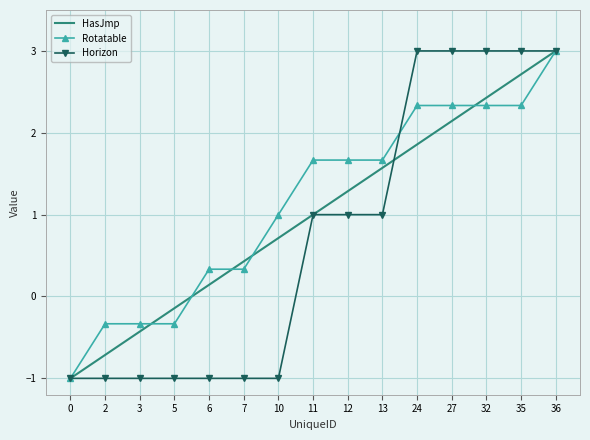

Reading left to right, extract all data points from this chart.

HasJmp: 0=-1.0	2=-0.7	3=-0.4	5=-0.1	6=0.1	7=0.4	10=0.7	11=1.0	12=1.3	13=1.6	24=1.9	27=2.1	32=2.4	35=2.7	36=3.0
Rotatable: 0=-1.0	2=-0.3	3=-0.3	5=-0.3	6=0.3	7=0.3	10=1.0	11=1.7	12=1.7	13=1.7	24=2.3	27=2.3	32=2.3	35=2.3	36=3.0
Horizon: 0=-1.0	2=-1.0	3=-1.0	5=-1.0	6=-1.0	7=-1.0	10=-1.0	11=1.0	12=1.0	13=1.0	24=3.0	27=3.0	32=3.0	35=3.0	36=3.0